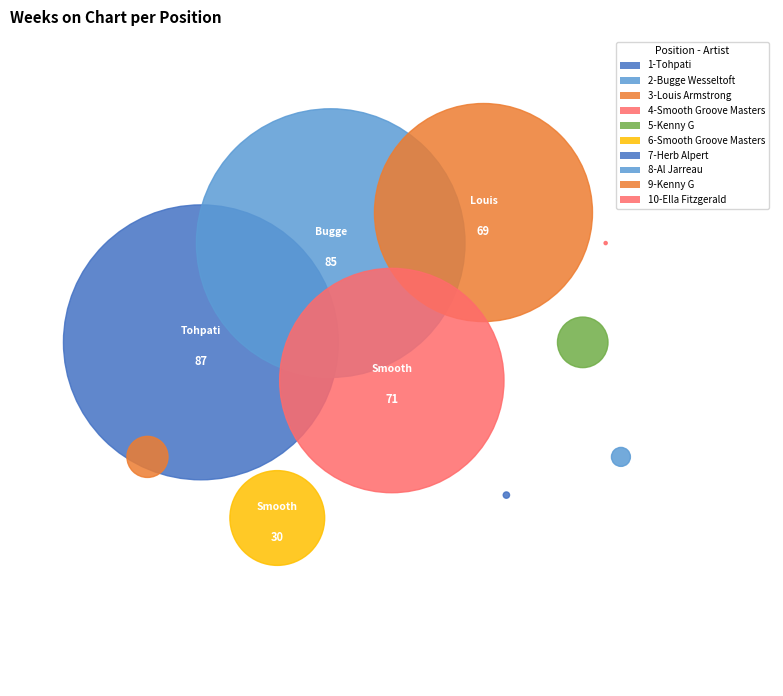

Which category has the smallest portion of the pie?

10-Ella Fitzgerald